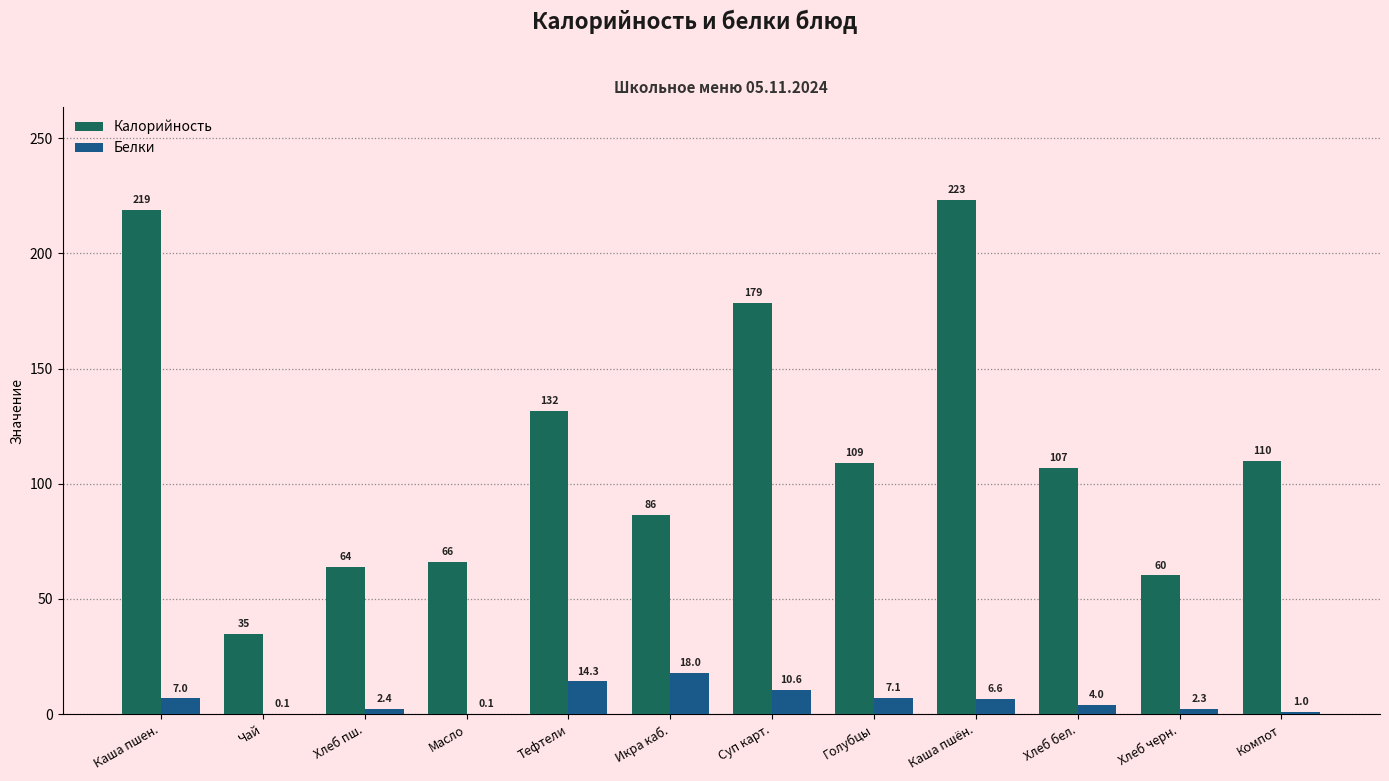

Between Каша пшен. and Чай, which series saw the biggest shift?

Калорийность